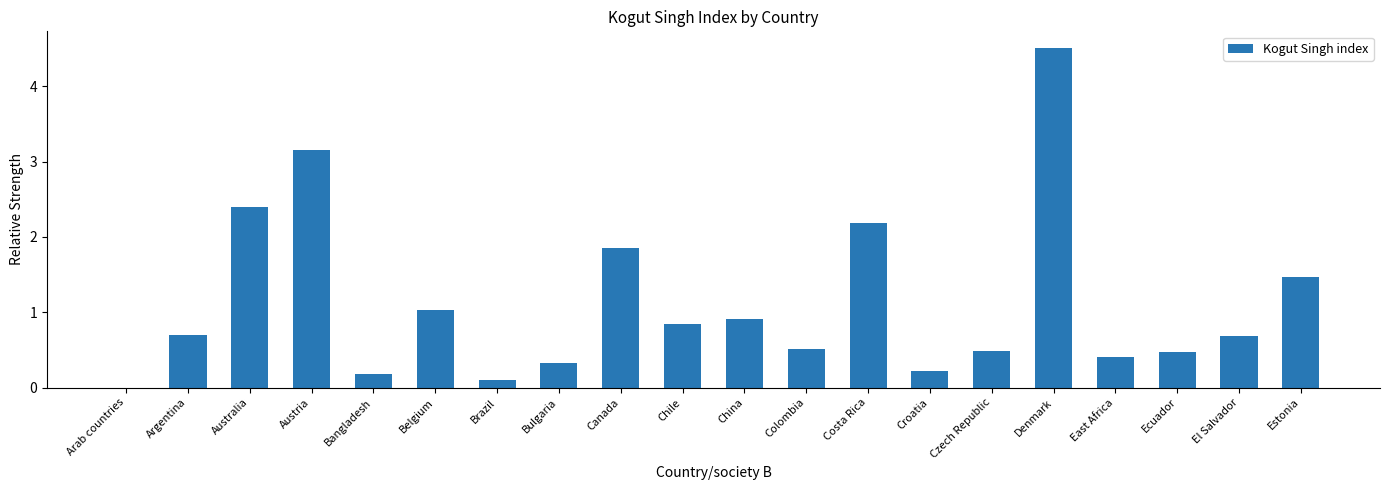

Read the value at Bulgaria.

0.3